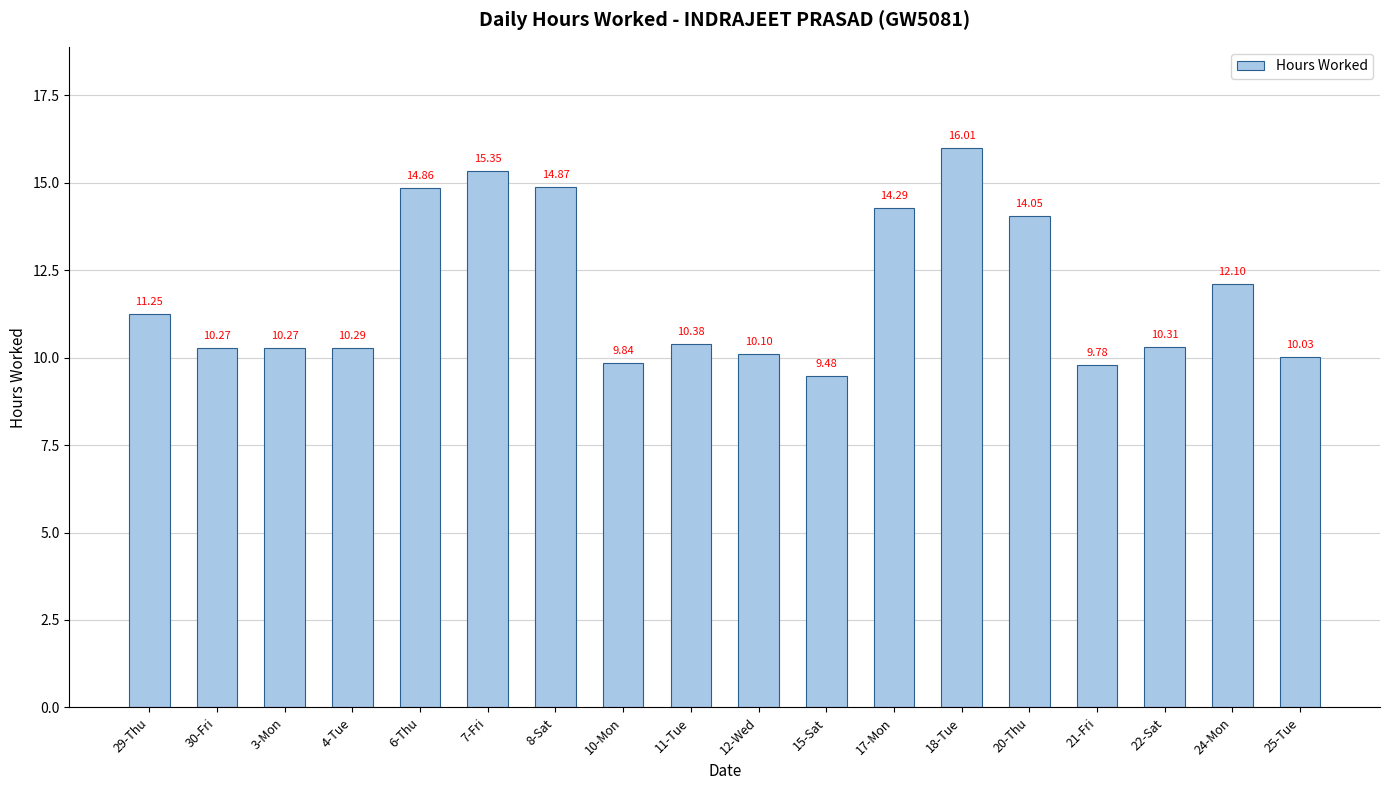

What is the value of the 13th bar from the left?

16.0